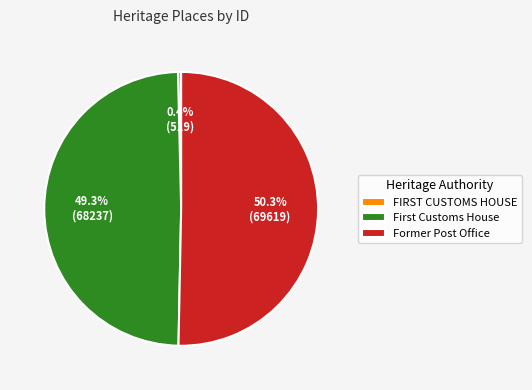

Rank the categories by value from highest to lowest.

Former Post Office, First Customs House, FIRST CUSTOMS HOUSE